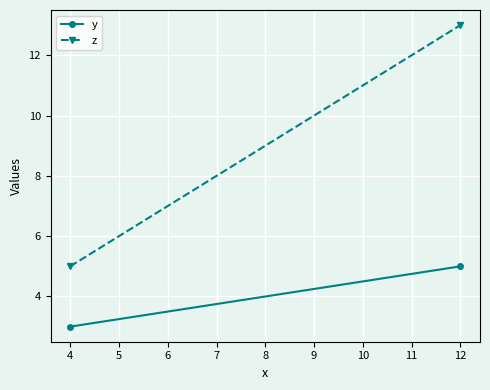

How many lines are shown in the chart?

2